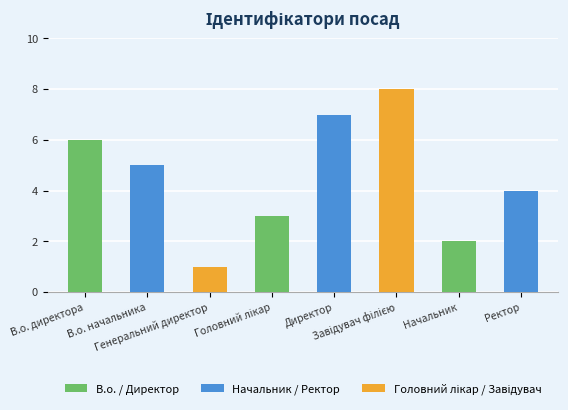

What position from the right is Начальник?

2